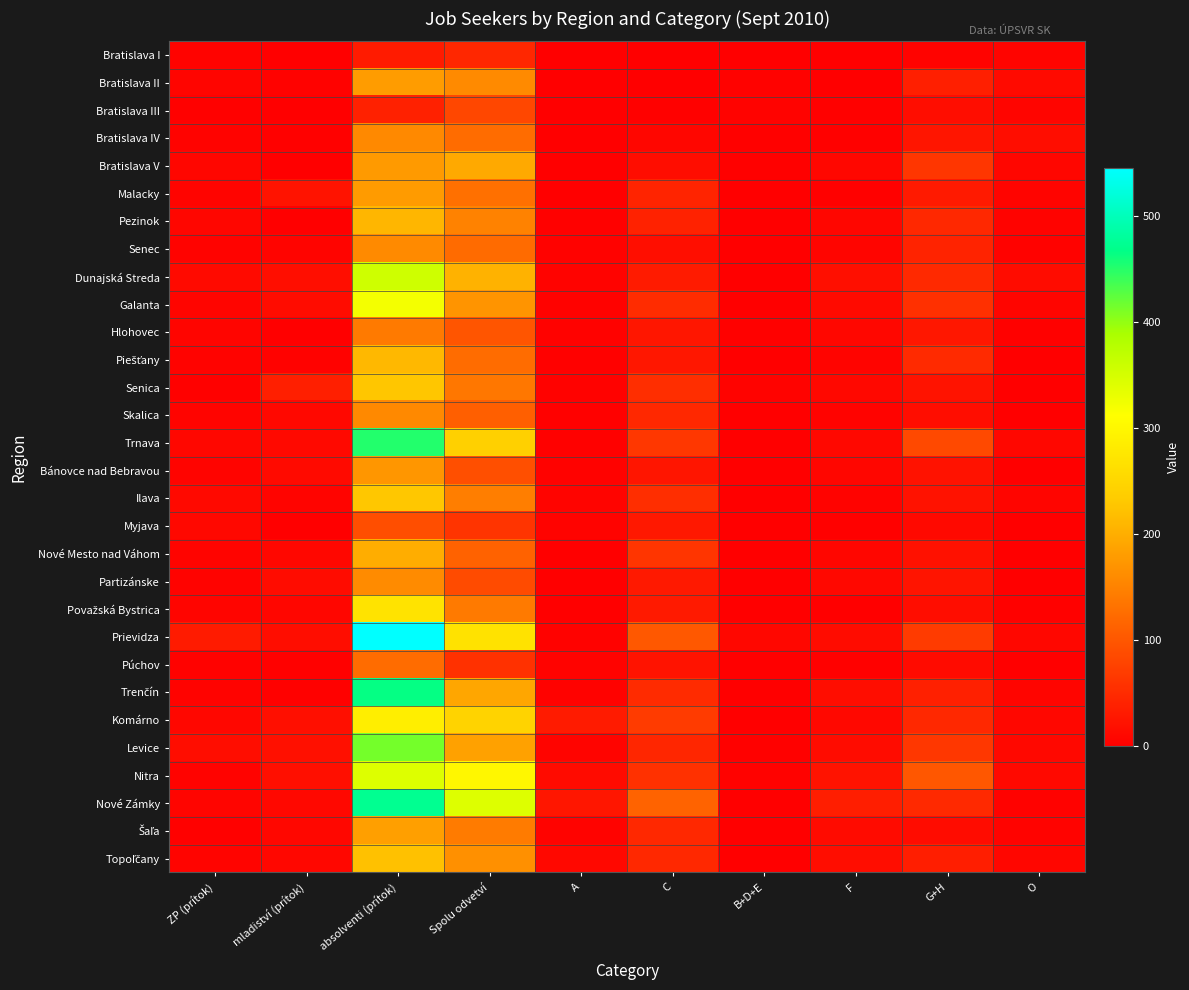

Which series has the largest range (max minus min)?

Prievidza